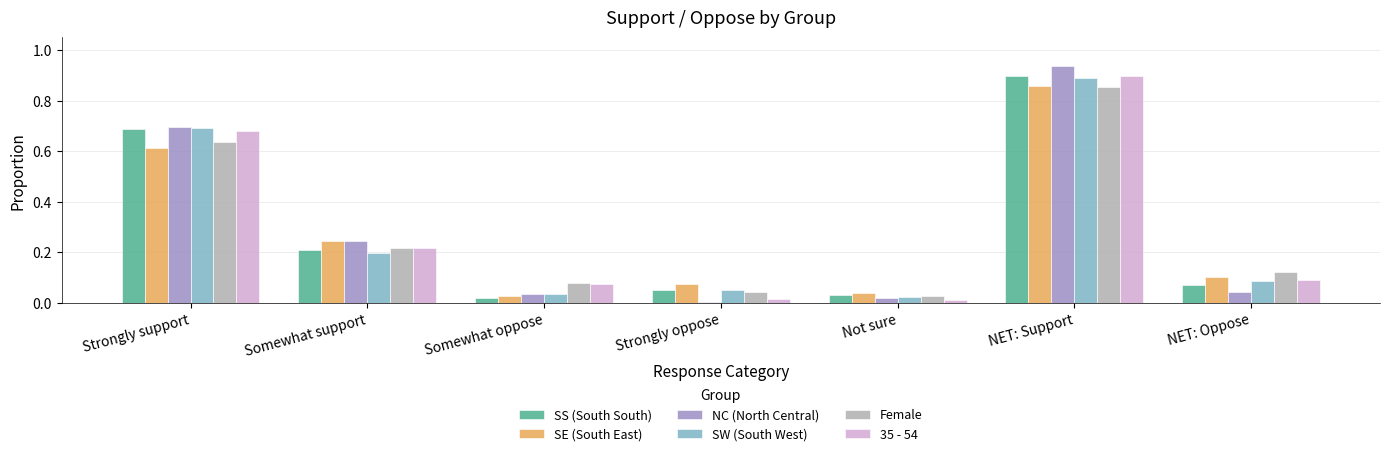

True or false: Female has a value of 0.0 at Strongly oppose.

True